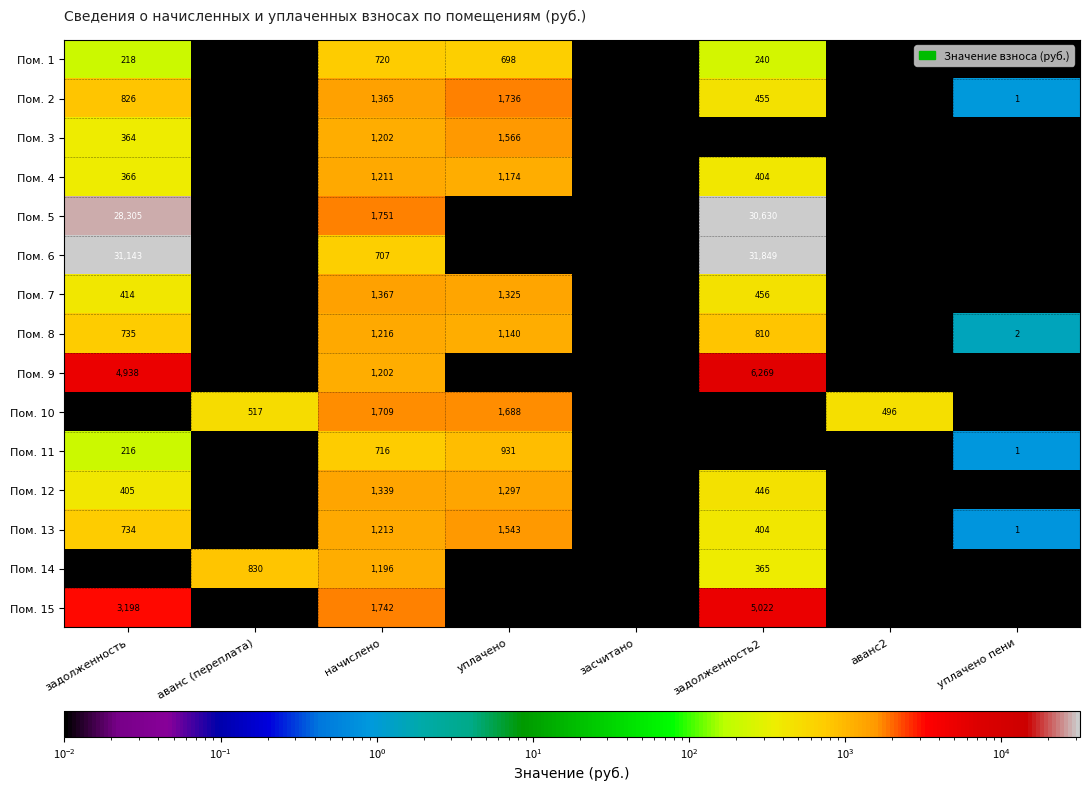

How many categories are shown in the chart?

8